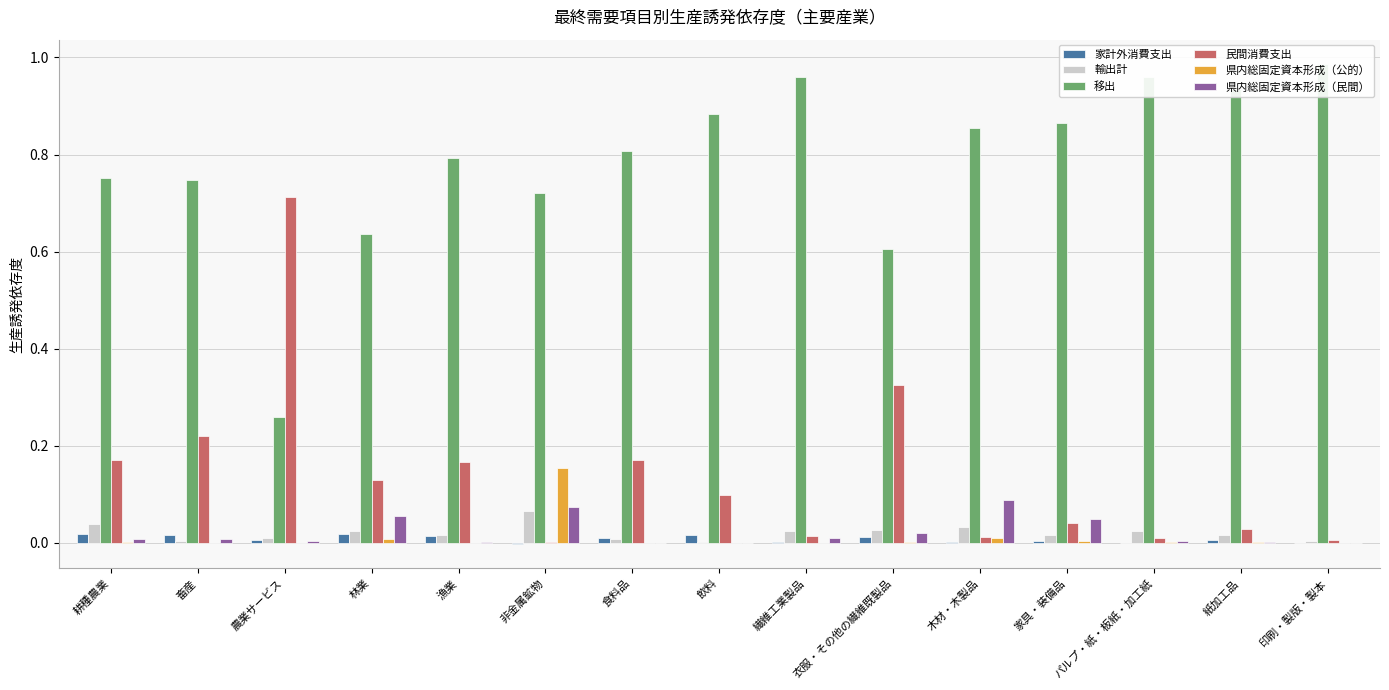

Where is 県内総固定資本形成（民間） nearest to the value 0?

飲料